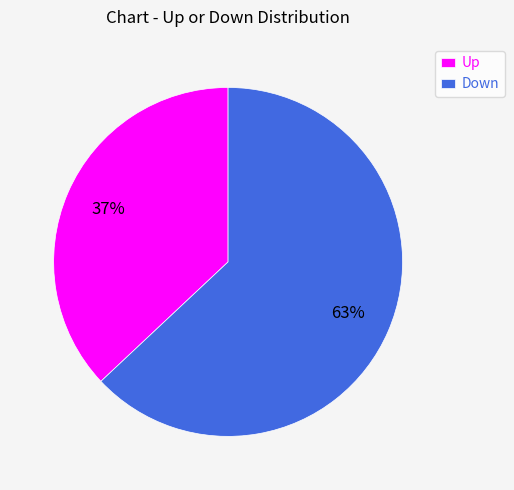

Is there any slice that represents more than half of the pie?

Yes